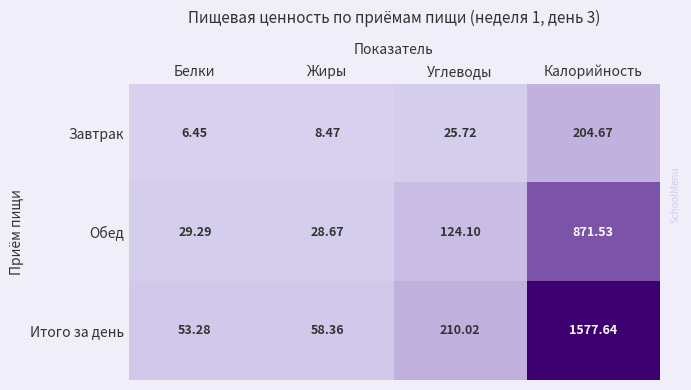

How many data points in Итого за день are above 210?

2